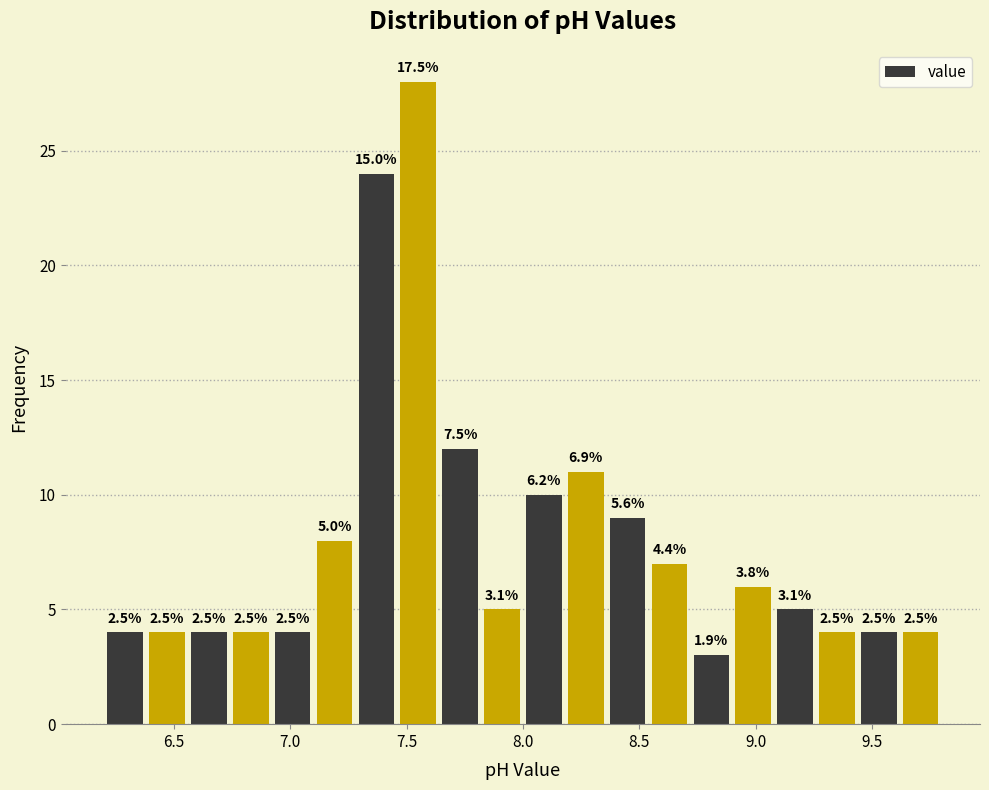

Around what value on the x-axis is the tallest bar? Give the approximate position of its centre, as read against the axis.

7.55